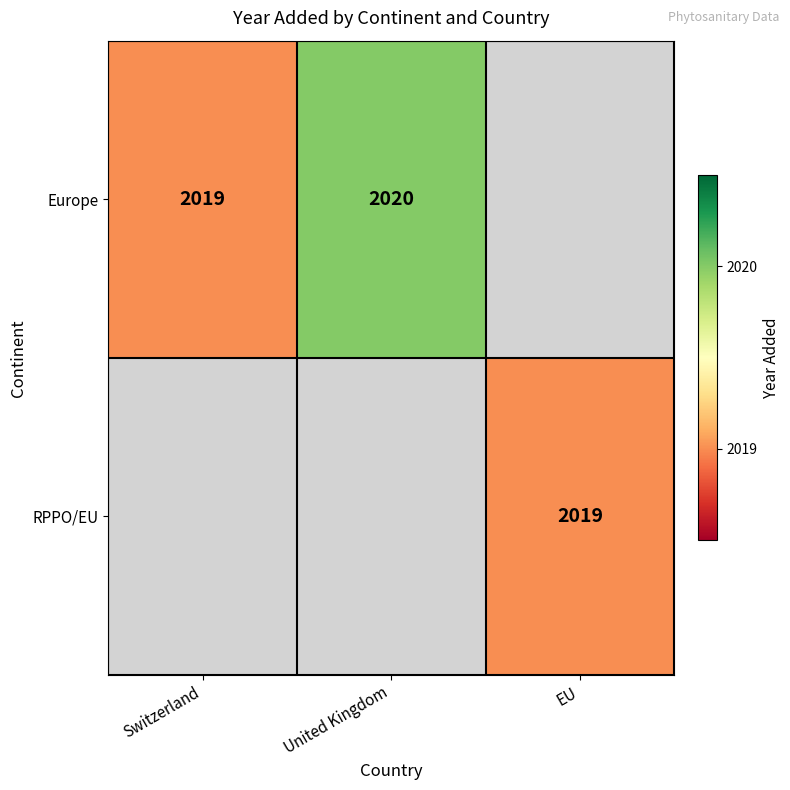

How many data points does each series have?

3